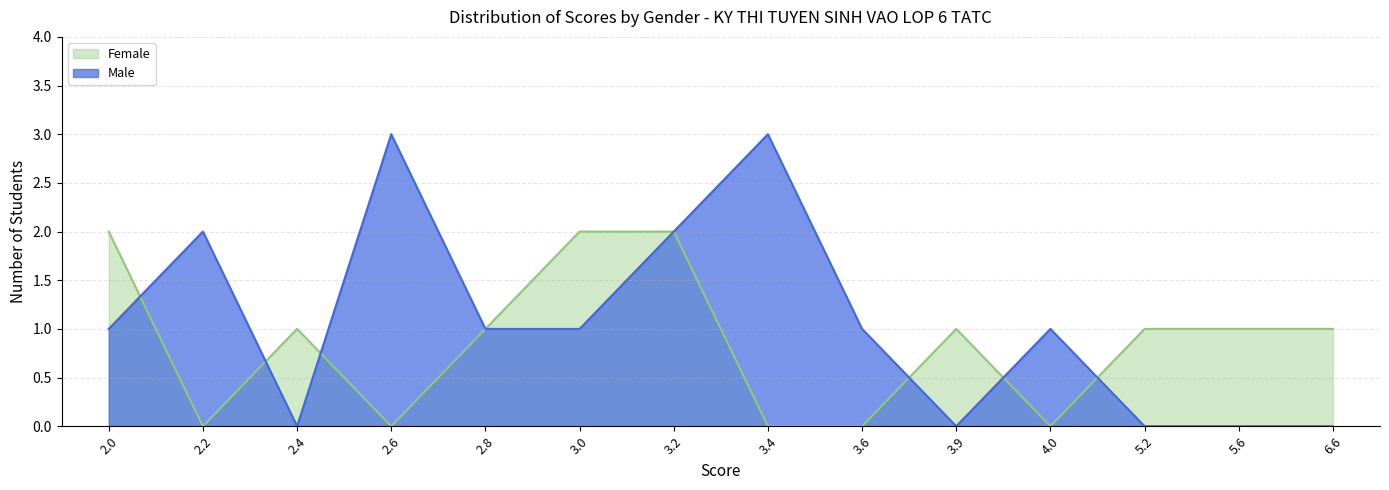

What position from the right is 3.9?

5